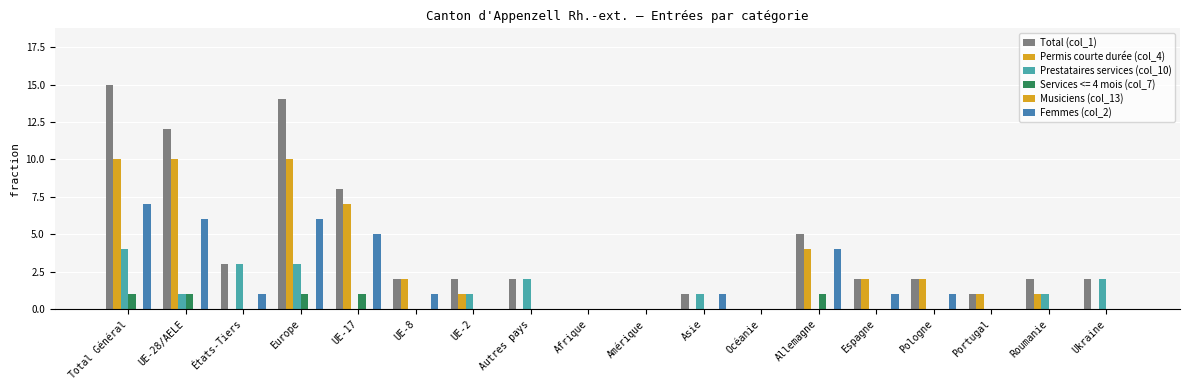

At which label does Permis courte durée (col_4) first exceed 1?

Total Général